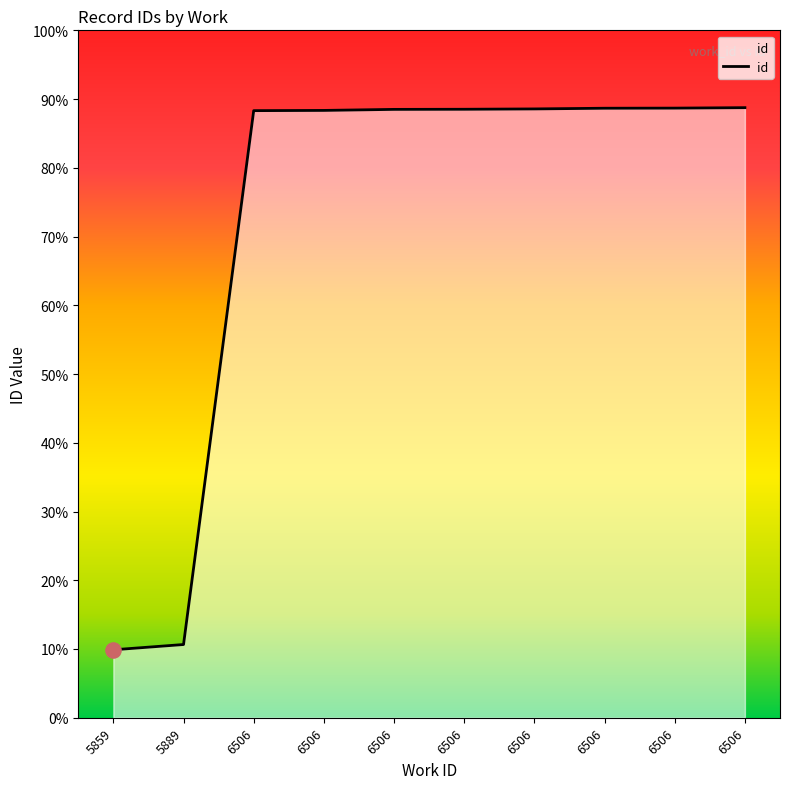

Is this an area chart (filled region under the line)?

Yes